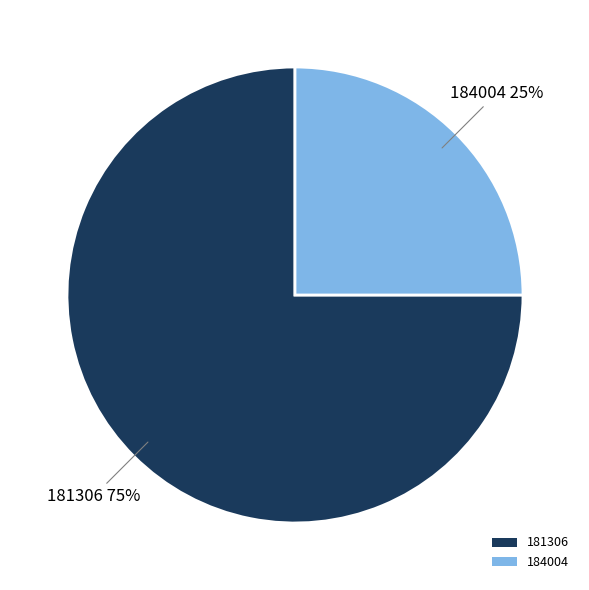

What is the ratio of the value at 181306 to the value at 184004?

3.0